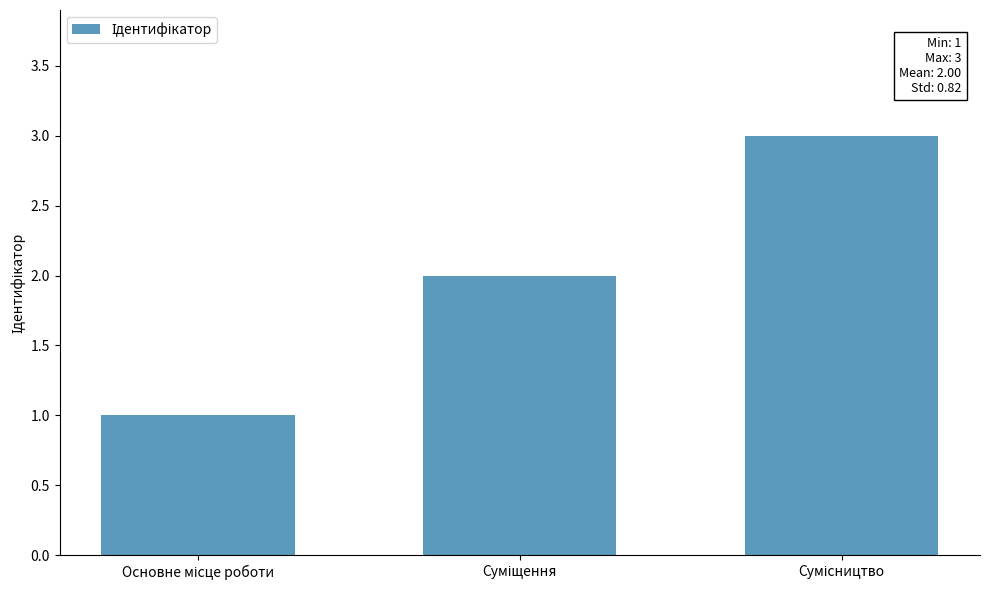

What is the greatest value displayed?

3